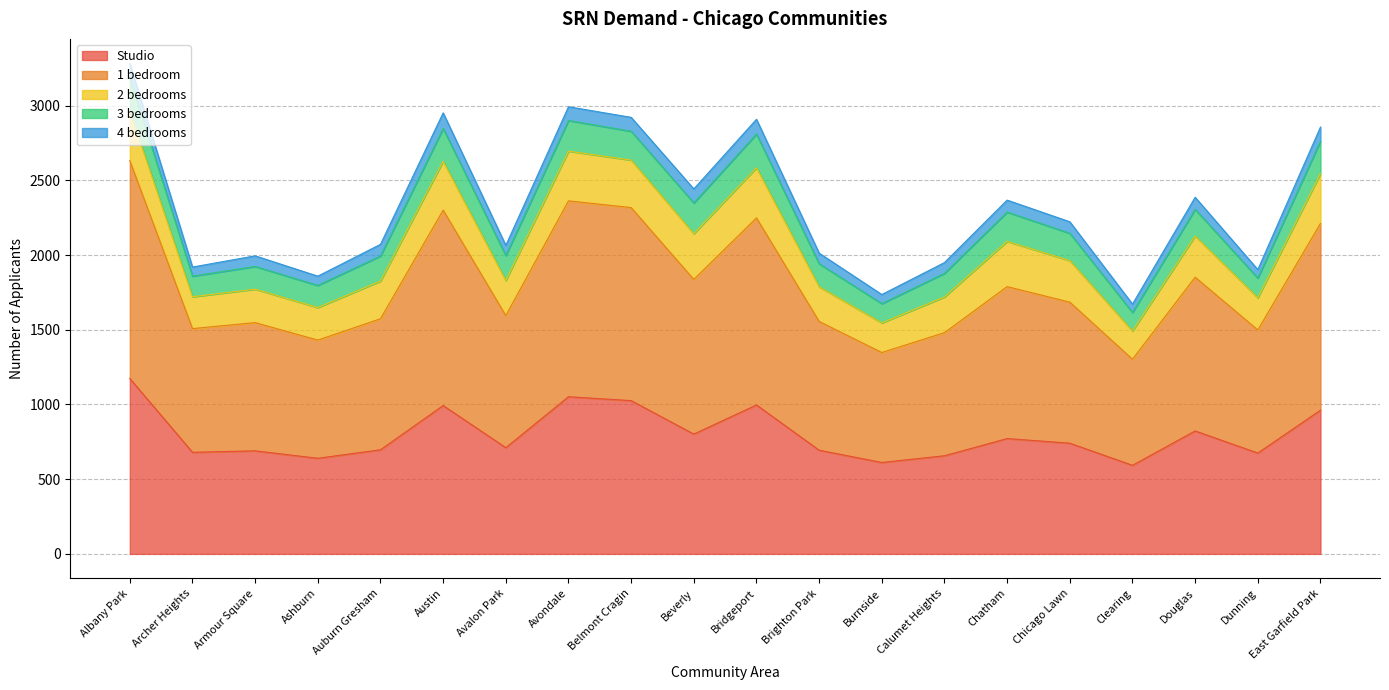

The 1 bedroom series shows 884 at Avalon Park. True or false?

True